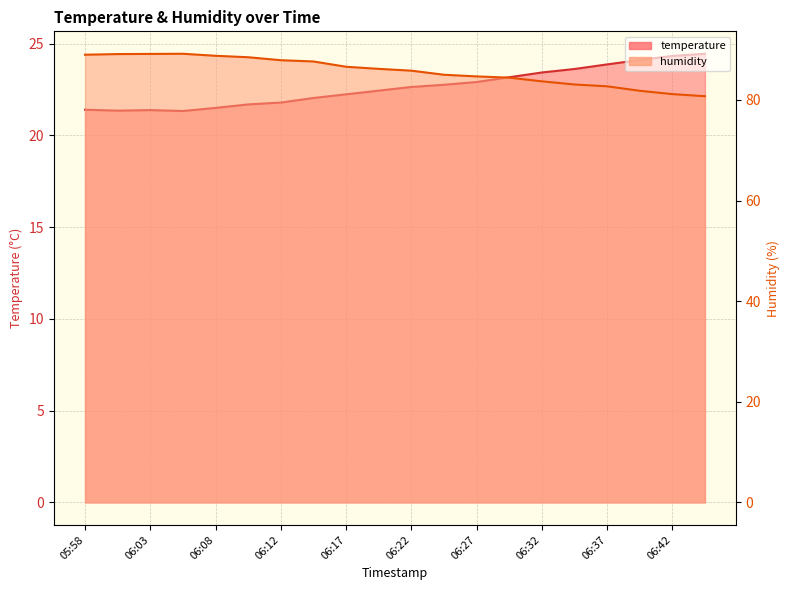

What is the value of the humidity point at the 20th from the left?

80.8